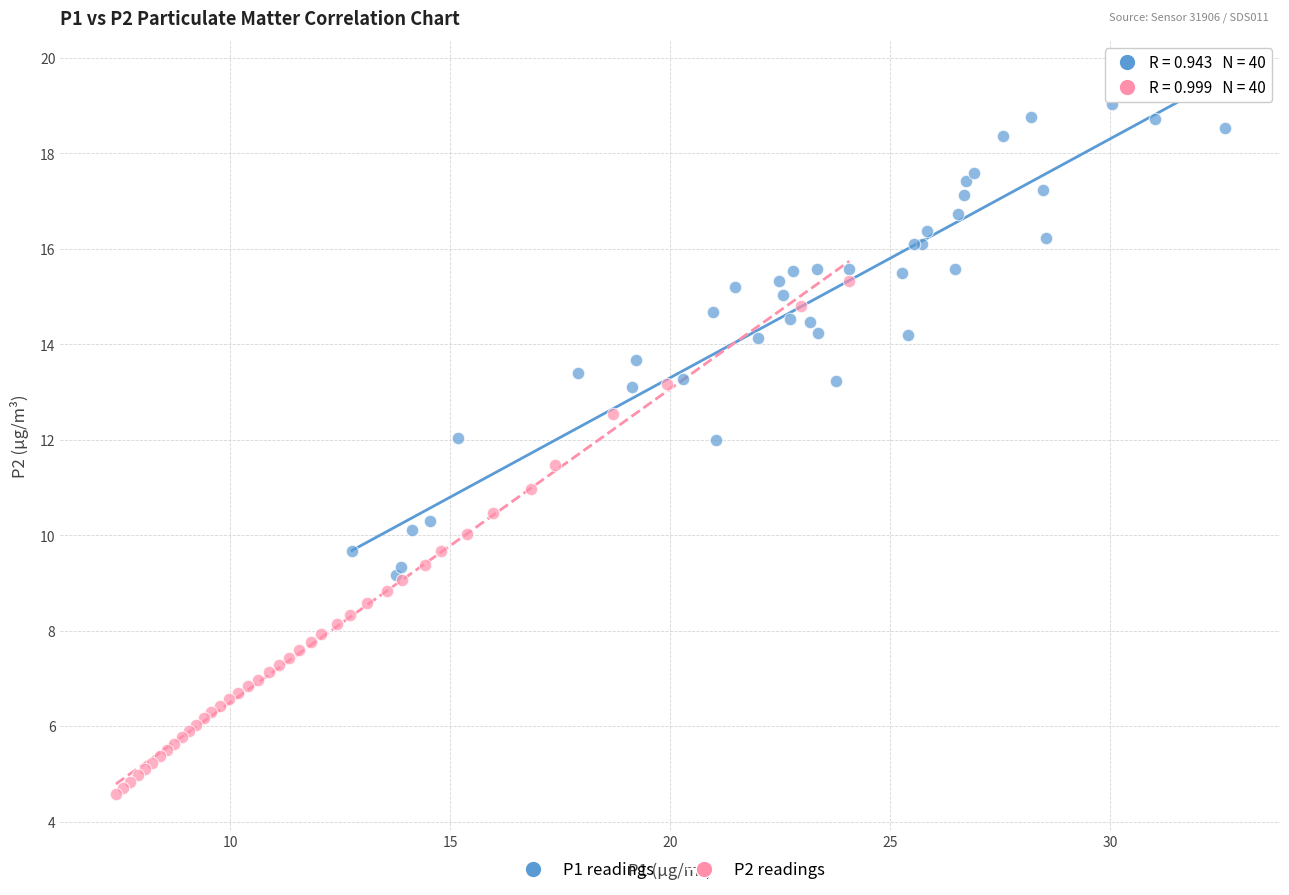

Which series reaches the minimum Y coordinate?

P2 readings